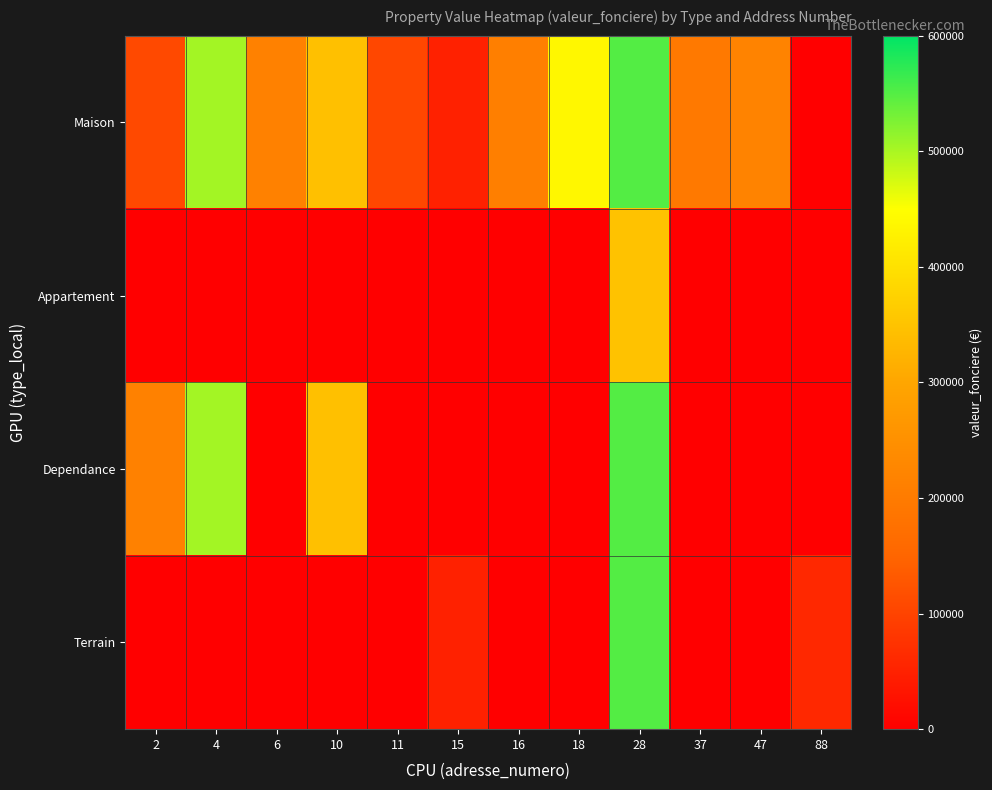

Rank the series at 37 from lowest to highest value.

Appartement, Dependance, Terrain, Maison